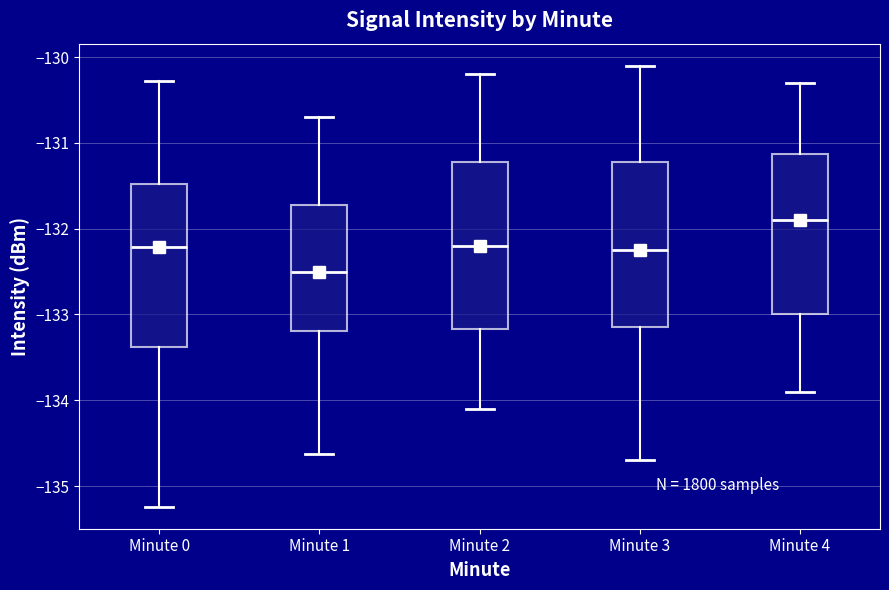

Where is the lower edge of the box for Minute 3 on the y-axis? The values are not printed on the chart, so give them approximately, as read against the axis.

-133.1